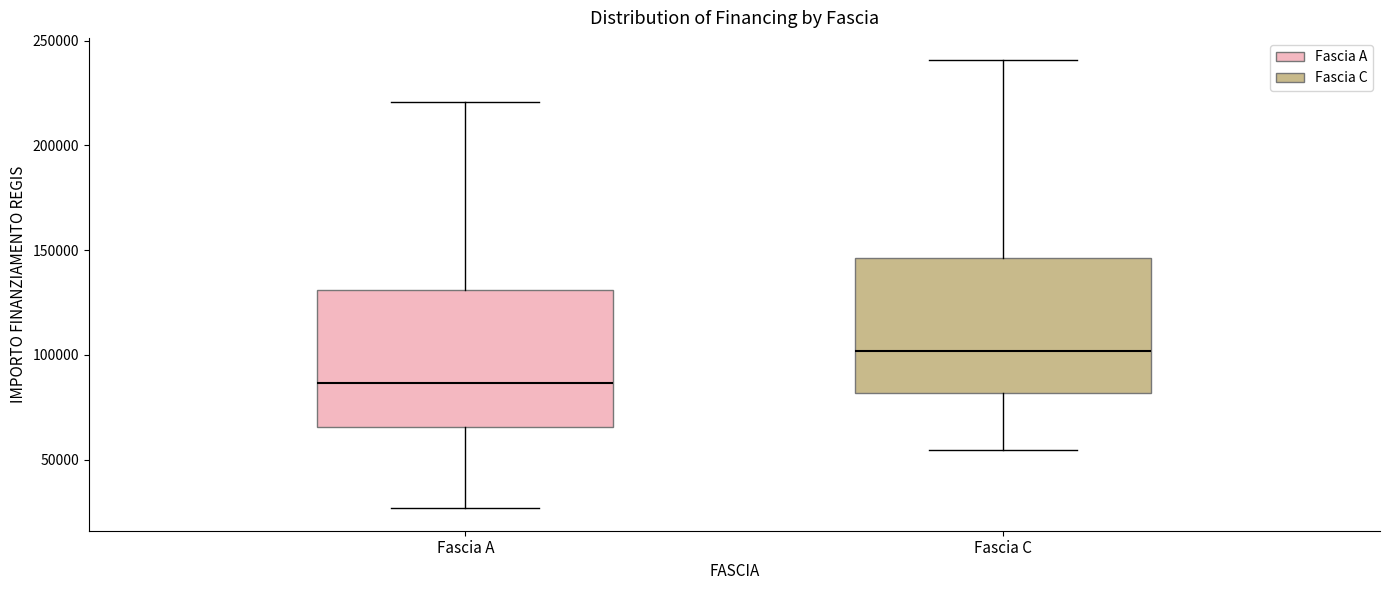

Reading left to right, read every box against the y-axis: the position of its median line, the range the box covers, and the ends of its whiskers. The values are not printed on the chart, so give them approximately, as read against the axis.

Fascia A: median 85000, box 65000 to 130000, whiskers 25000 to 220000
Fascia C: median 100000, box 80000 to 145000, whiskers 55000 to 240000